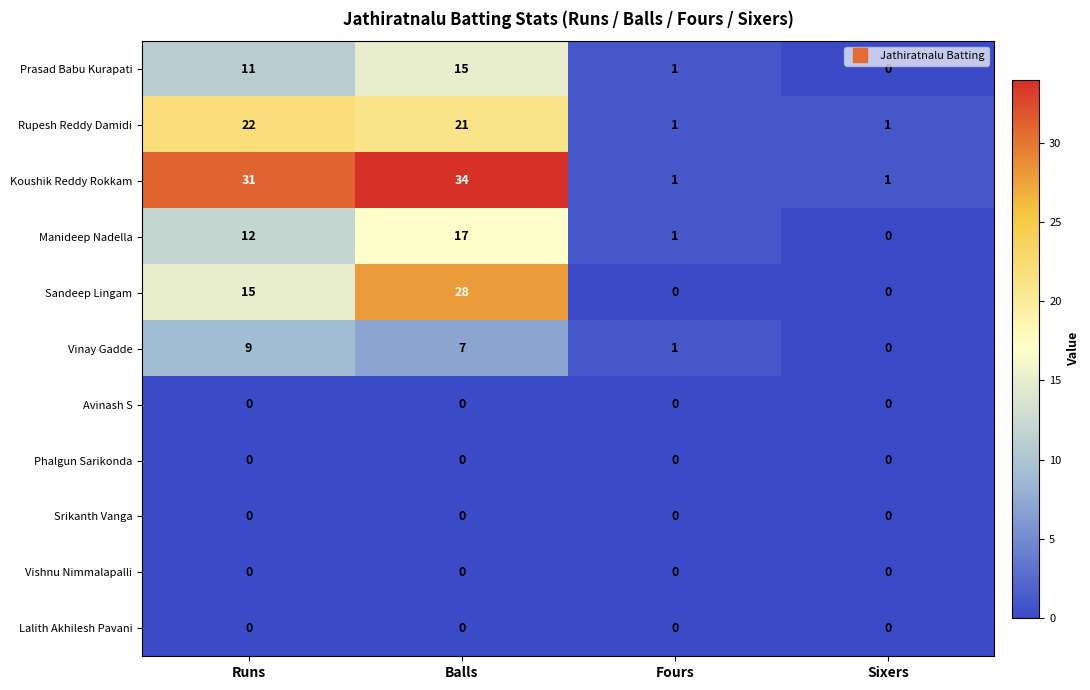

What is the greatest value displayed?

34